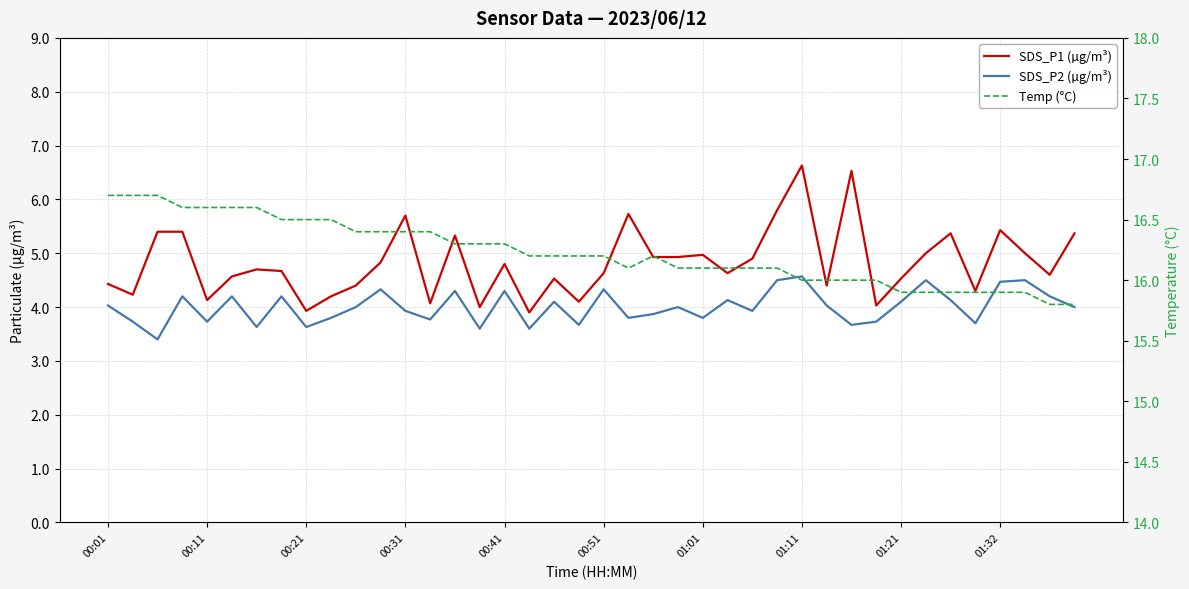

What is the approximate value of Temp (°C) at 00:51?

16.2